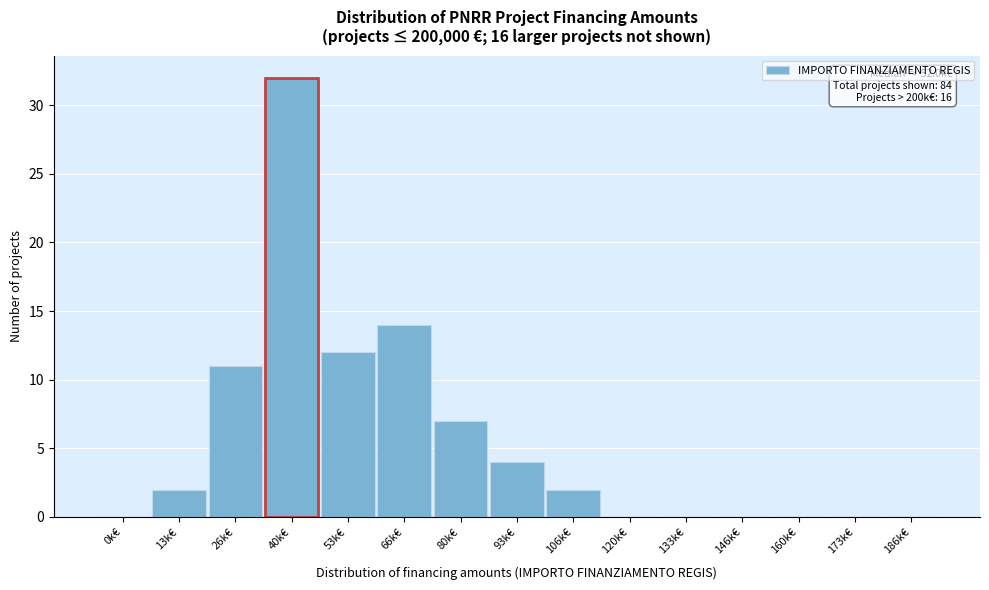

Reading right to left, list all the values displayed in this chart.

186k€=0	173k€=0	160k€=0	146k€=0	133k€=0	120k€=0	106k€=2	93k€=4	80k€=7	66k€=14	53k€=12	40k€=32	26k€=11	13k€=2	0k€=0